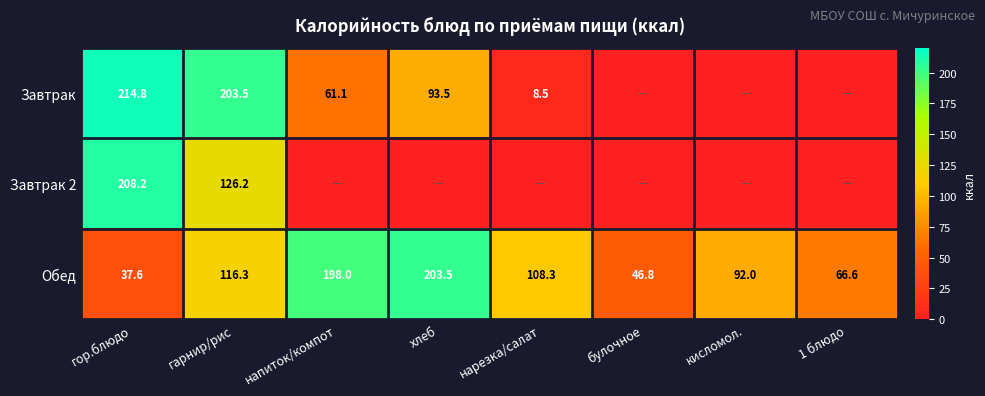

Is it true that Завтрак equals 8.5 at нарезка/салат?

True